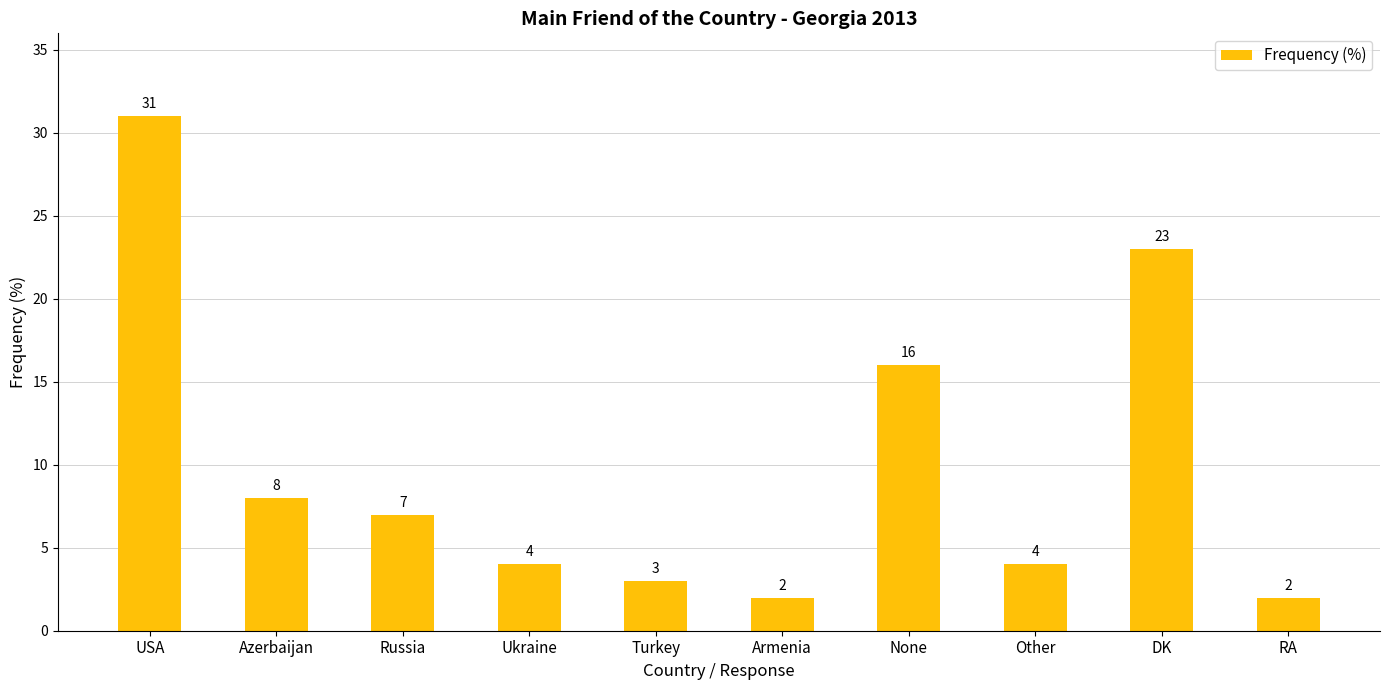

What value does the data have at Turkey?

3